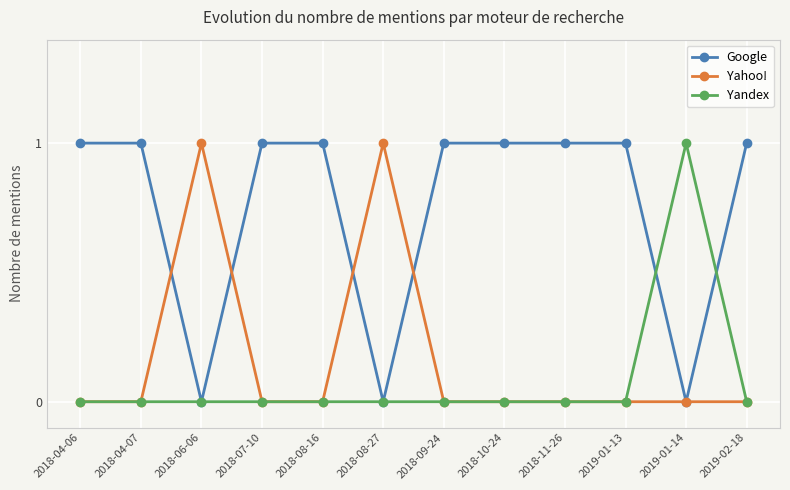

The value of Yandex at 2018-04-07 is 0. True or false?

True